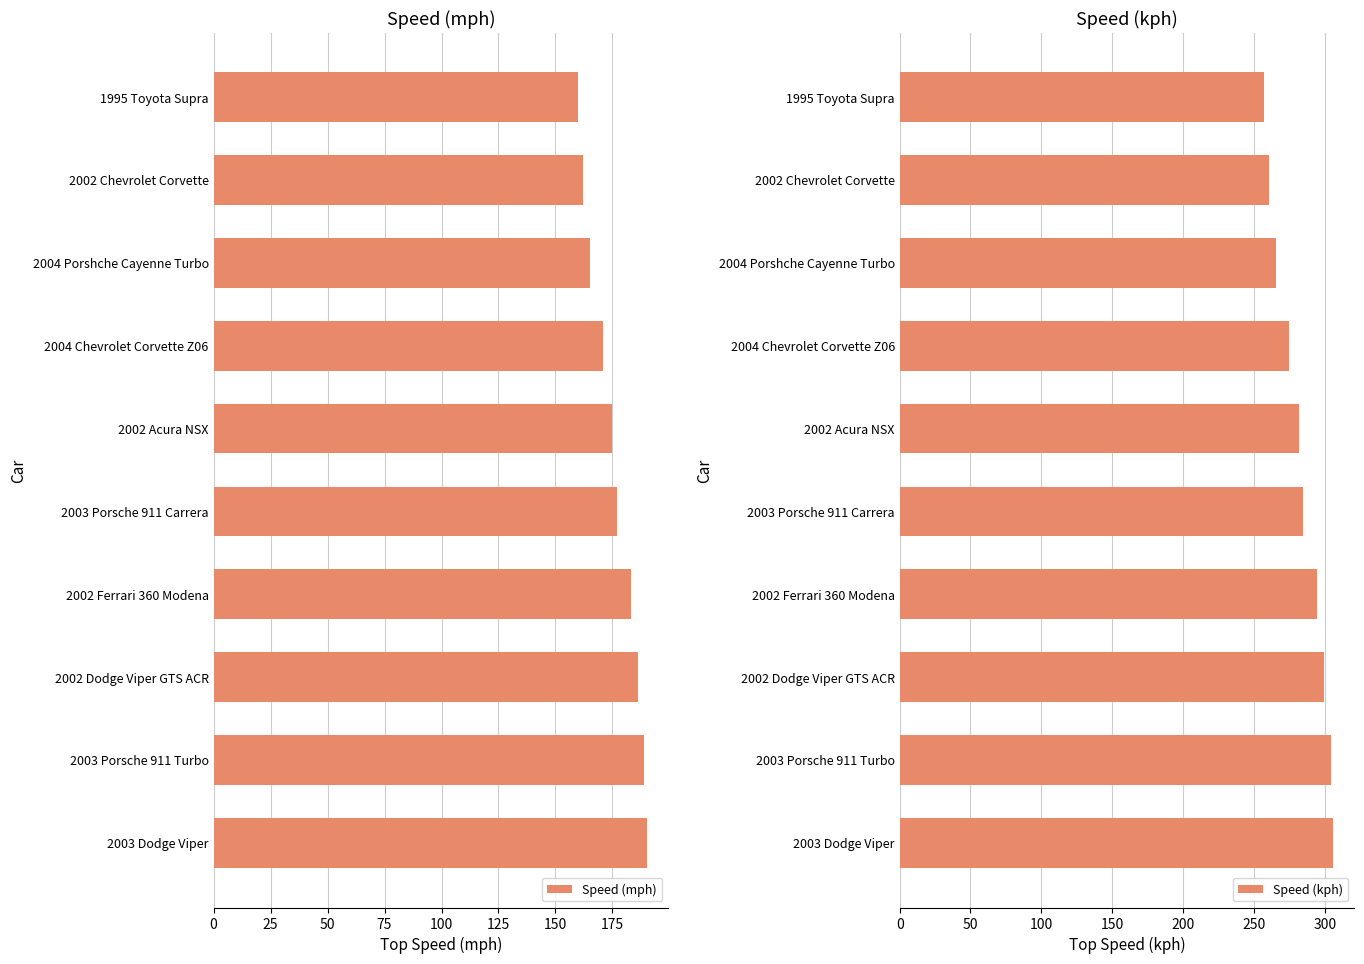

What is the value of the Speed (kph) bar at the 5th from the left?

284.8